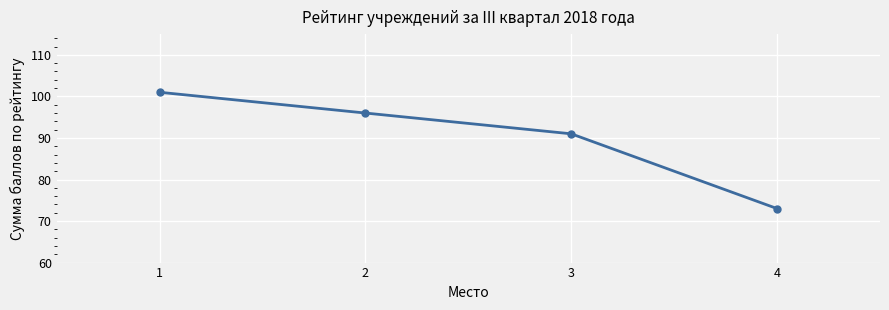

Count the values in the range 91 to 101.

3